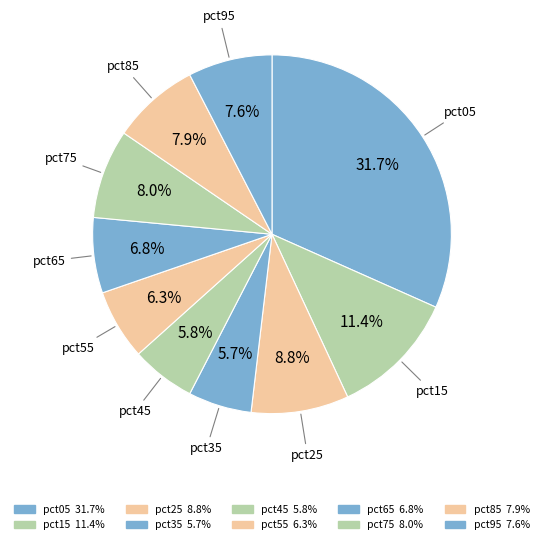

True or false: pct55 accounts for 6% of the total.

True